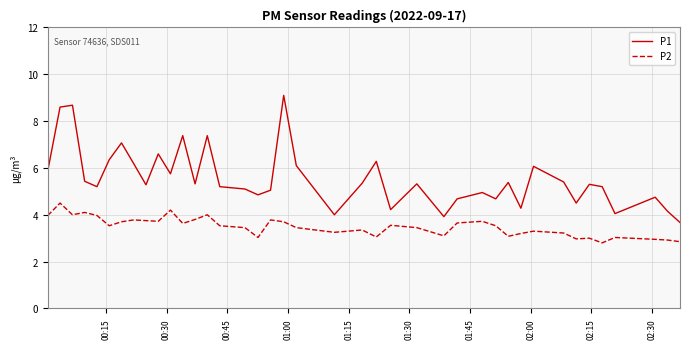

What is the difference between the maximum and minimum values in the P2 series?

1.7